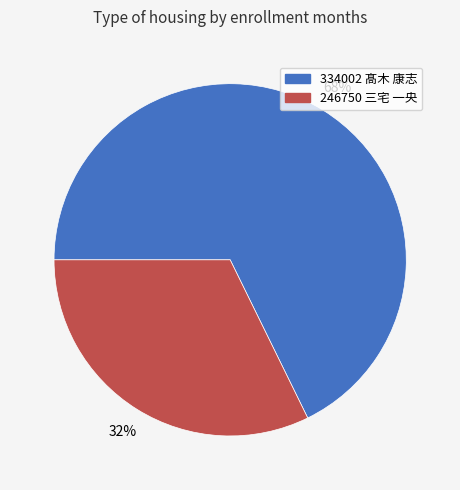

Rank the categories by value from highest to lowest.

334002 髙木 康志, 246750 三宅 一央